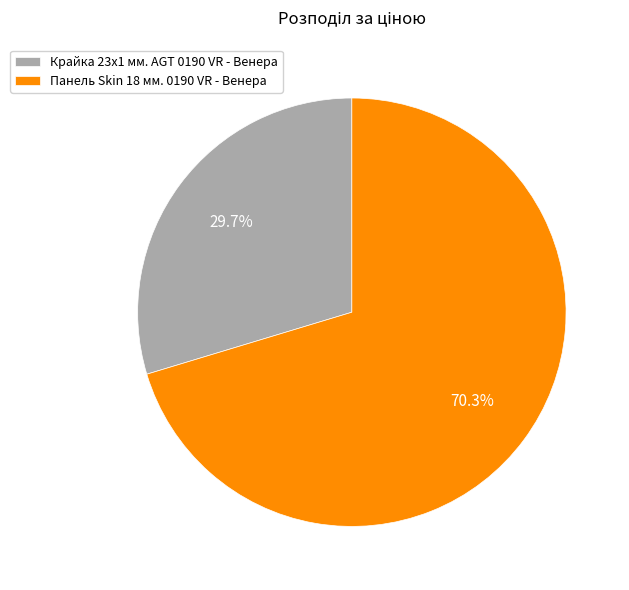

What is the ratio of the value at Крайка 23x1 мм. AGT 0190 VR - Венера to the value at Панель Skin 18 мм. 0190 VR - Венера?

0.4